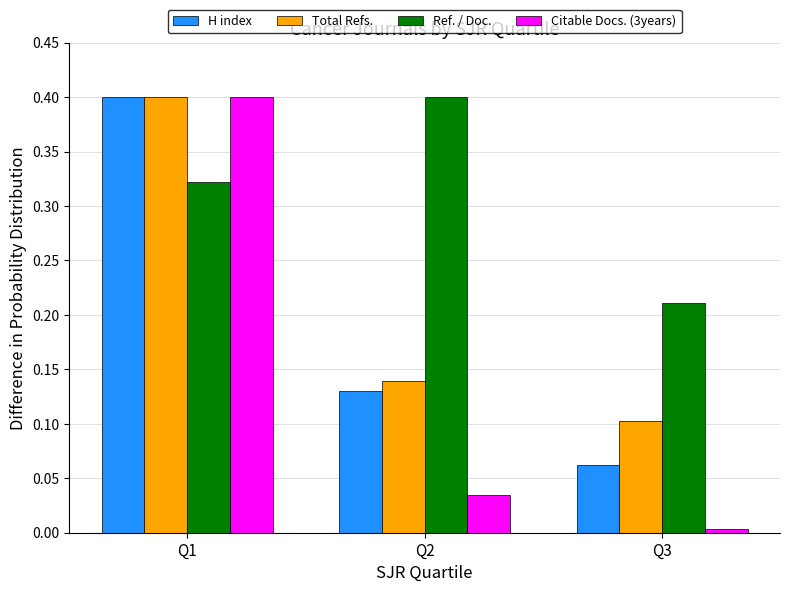

The Citable Docs. (3years) series shows 0.1 at Q2. True or false?

False